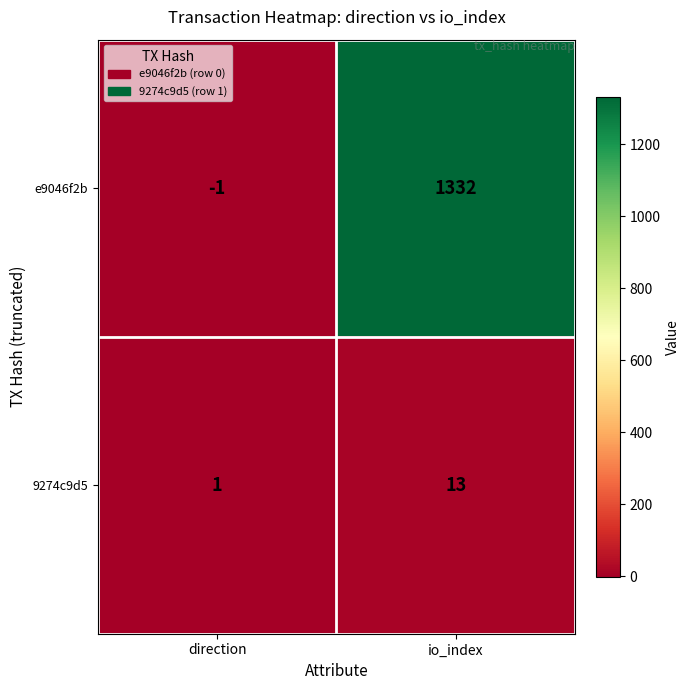

At which label is e9046f2b closest to 665?

direction